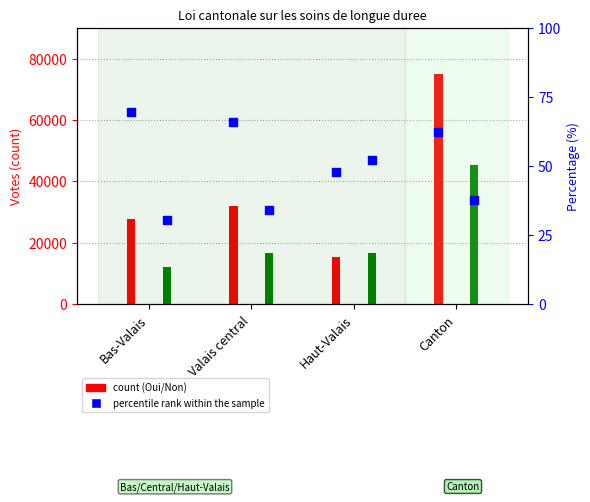

What is the total value across all series at Valais central?

48710.0